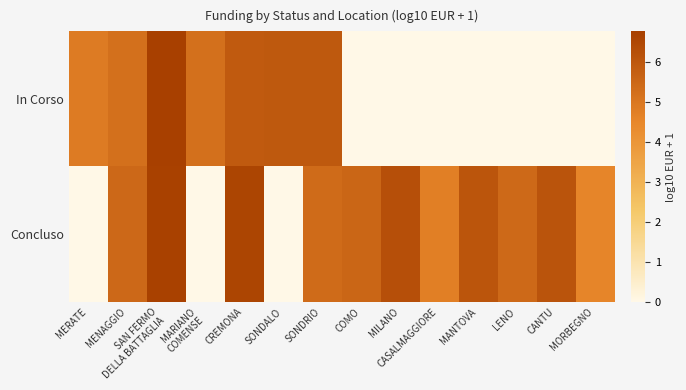

List the series in order of their overall mean, lowest first.

In Corso, Concluso